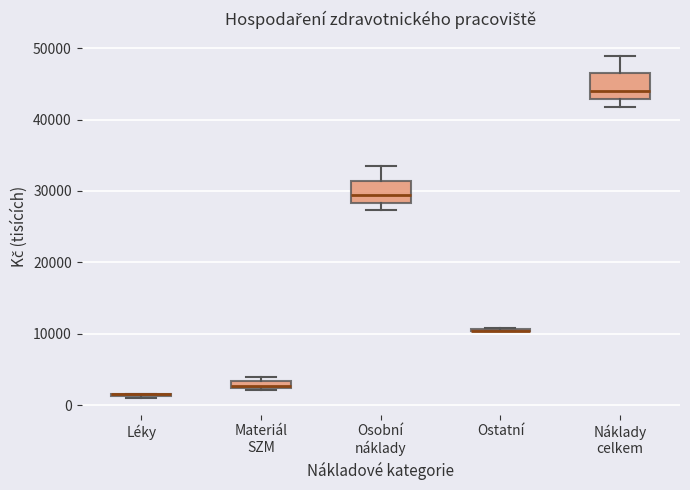

Where does the median line of the box for Náklady celkem sit on the y-axis? The values are not printed on the chart, so give them approximately, as read against the axis.

44000